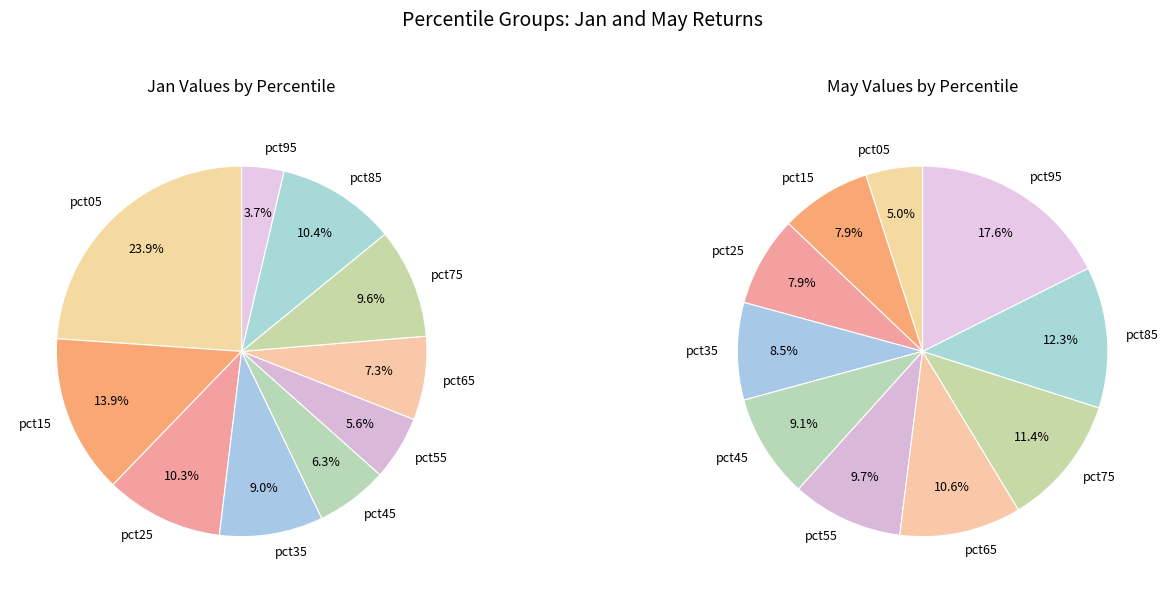

To the nearest percent, what portion does 9 represent?

4%